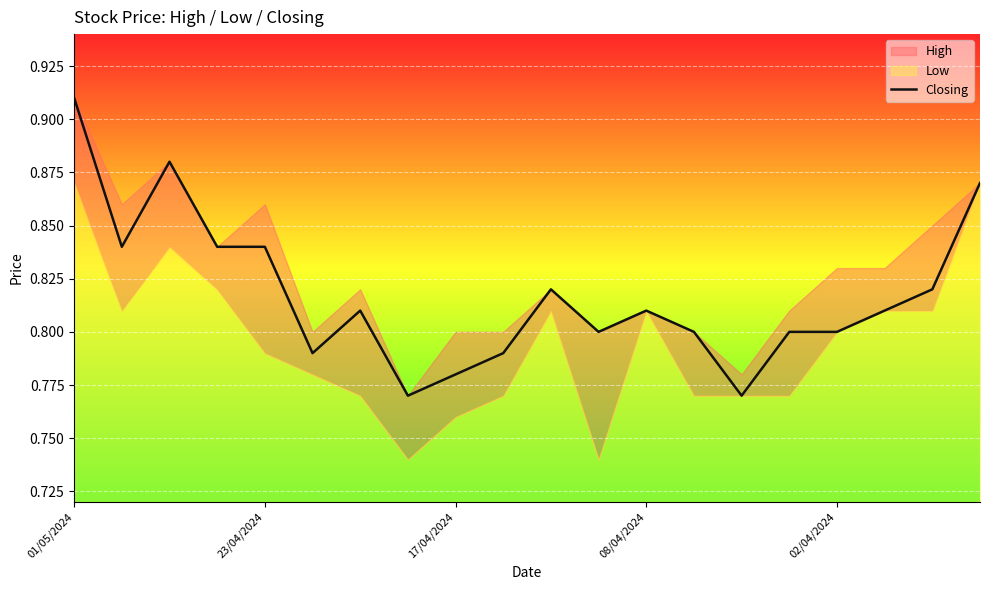

What is the greatest value displayed?

0.9